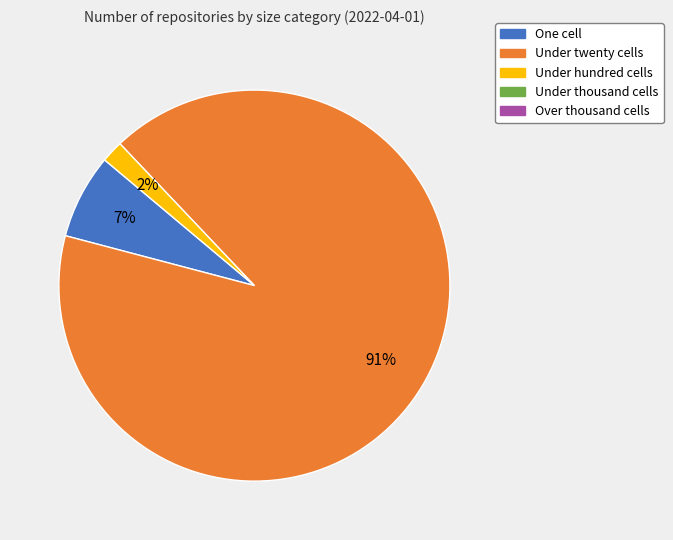

To the nearest percent, what is the average slice percentage?

33%